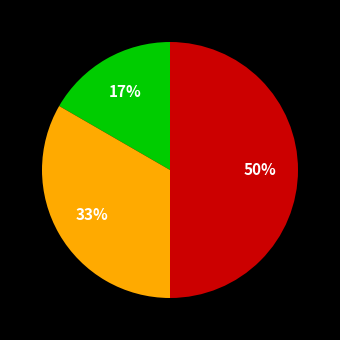

To the nearest percent, what is the average slice percentage?

33%